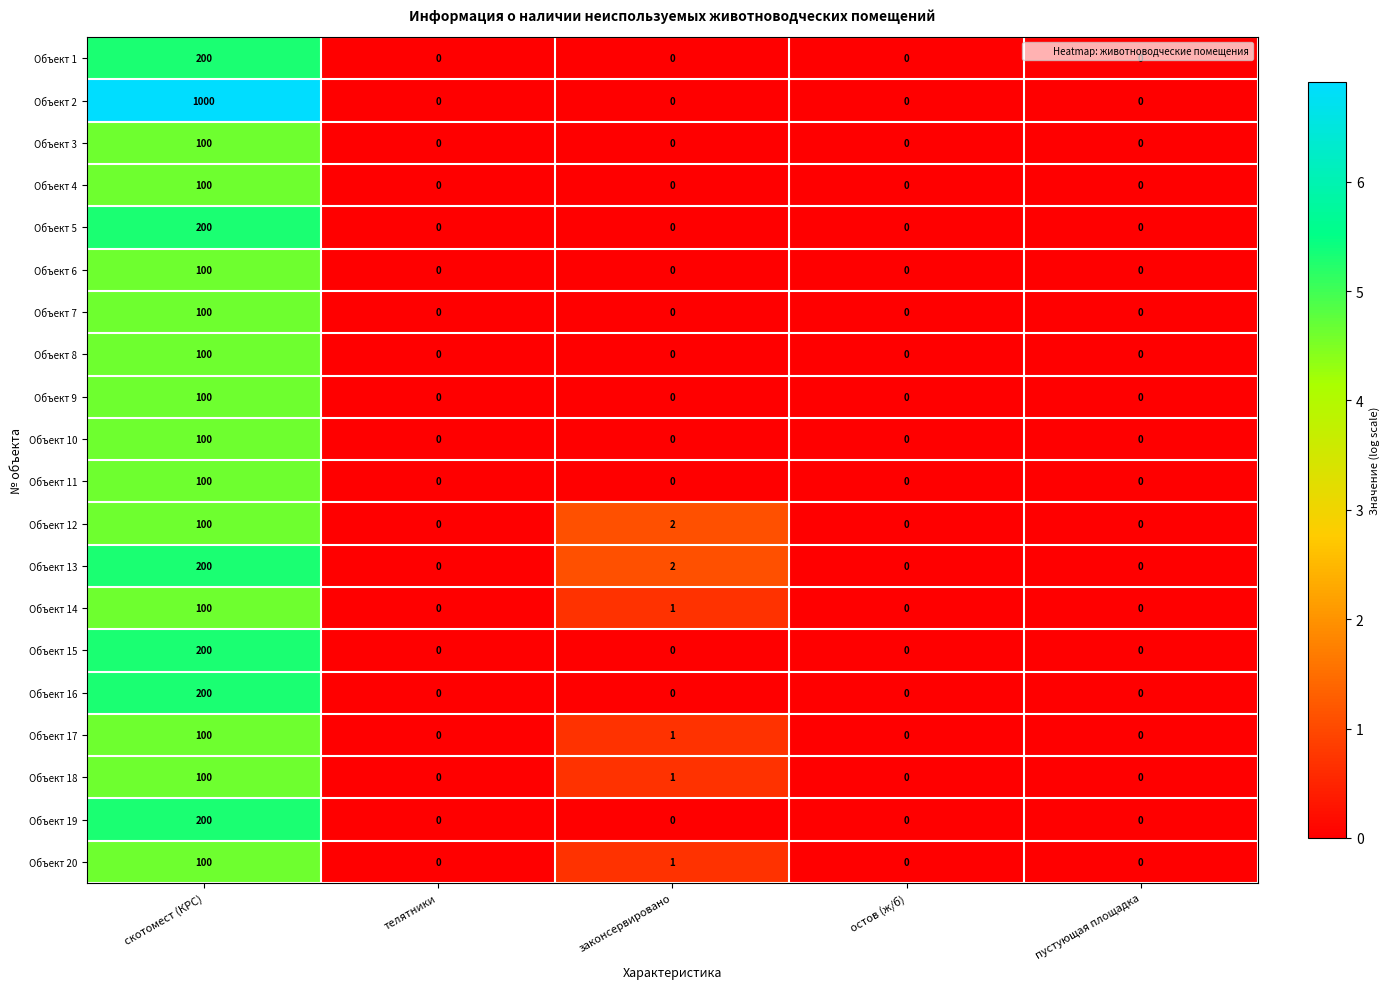

What is the total value across all series at законсервировано?

8